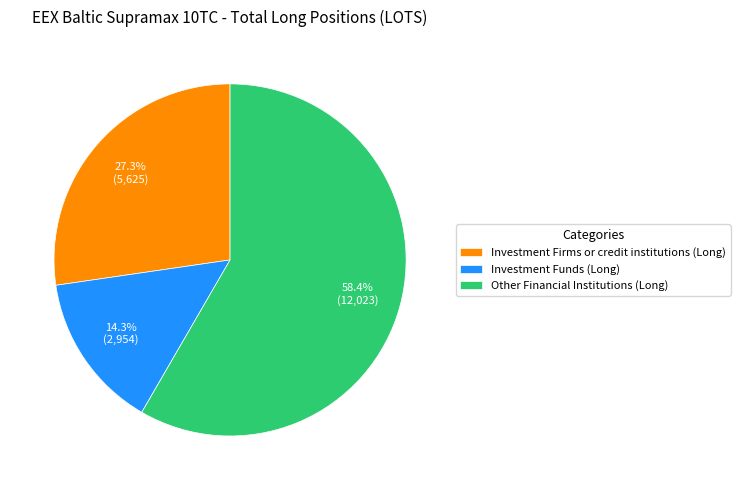

Which slice is the largest?

Other Financial Institutions (Long)